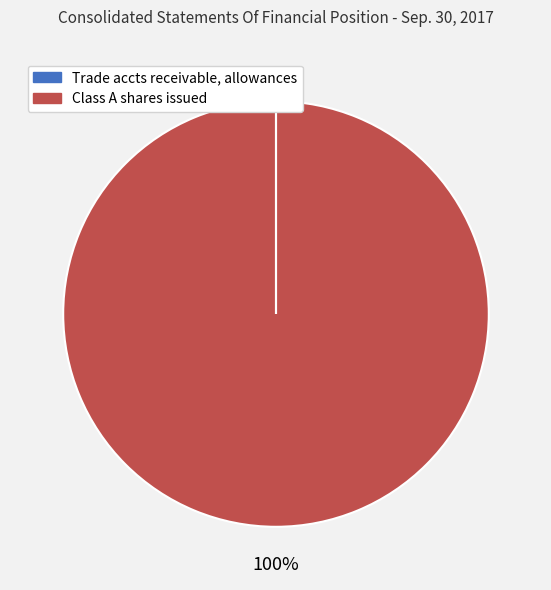

To the nearest percent, what is the average slice percentage?

50%